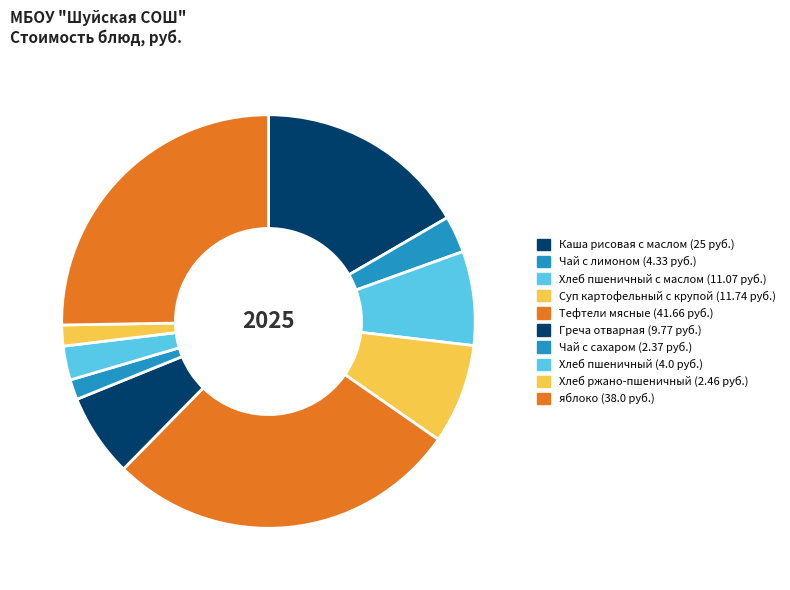

To the nearest percent, what is the average slice percentage?

10%